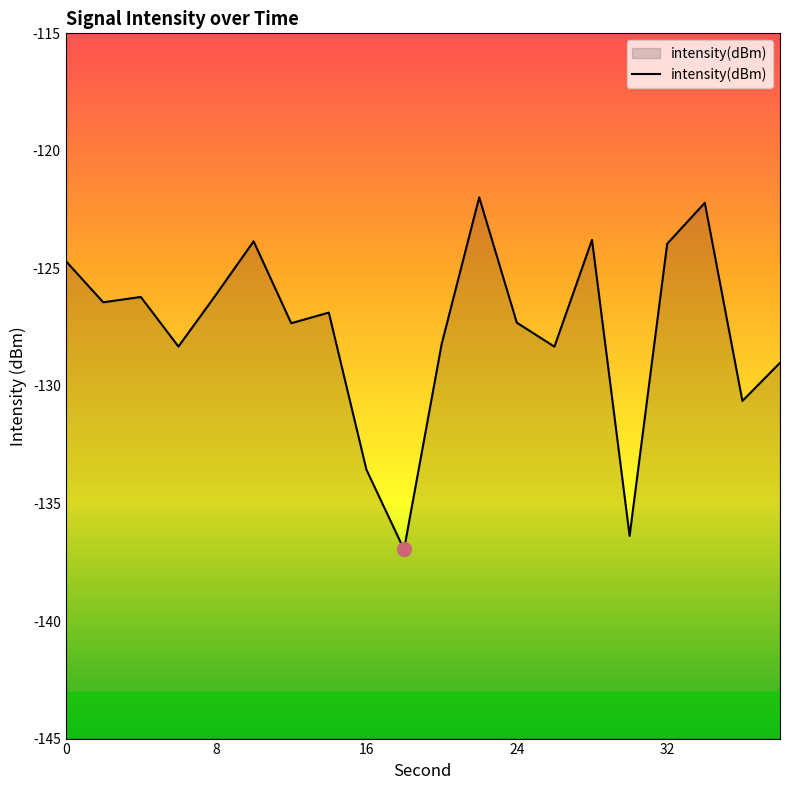

What is the minimum value shown in the chart?

-137.0